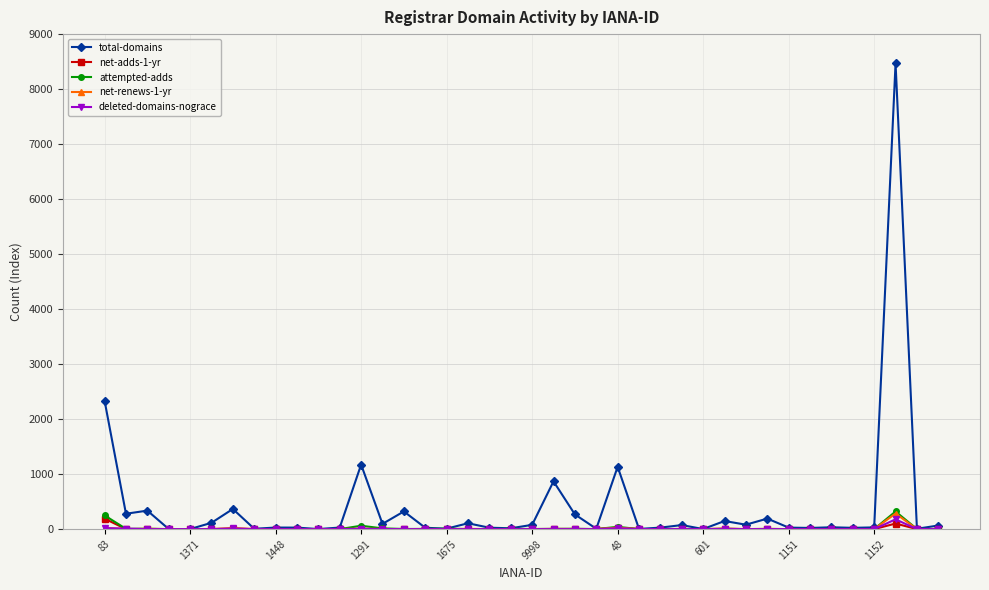

What is the average value of the net-renews-1-yr series?

10